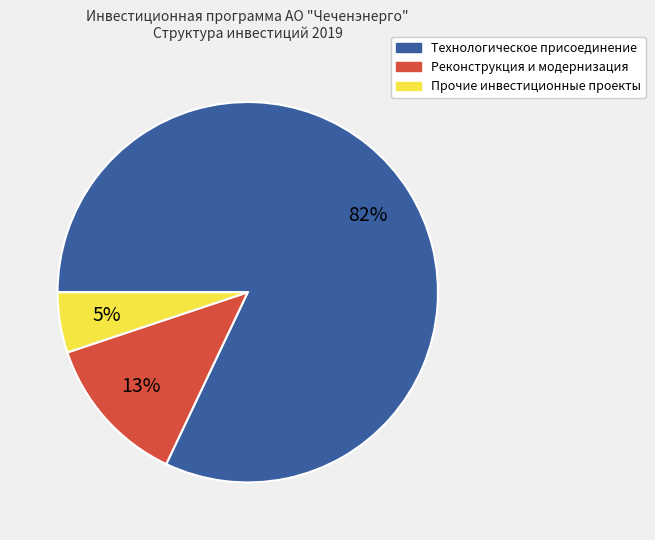

Is the sum of Прочие инвестиционные проекты and Реконструкция и модернизация greater than half?

No